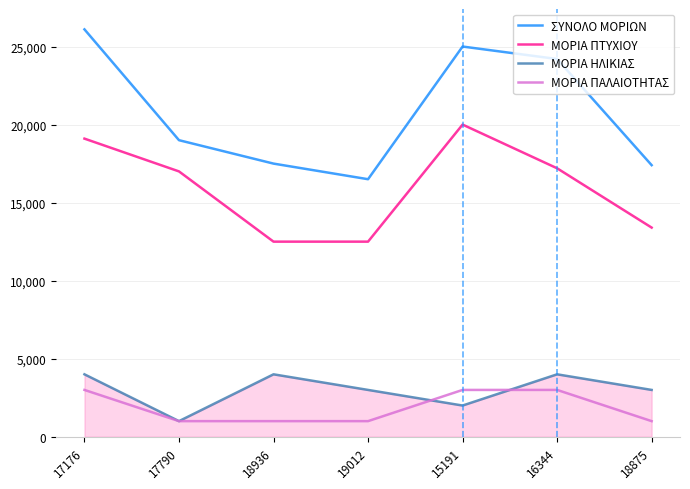

At how many categories does at least one series exceed 6378?

7